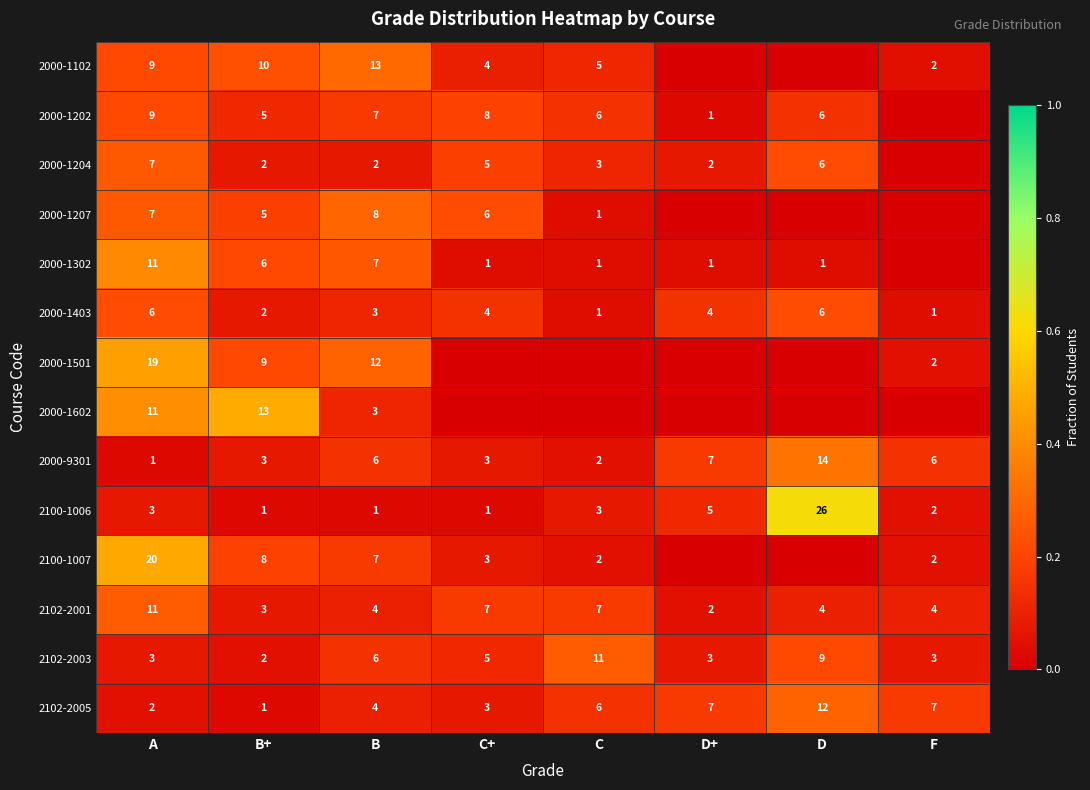

What is the highest value of the 2000-1403 series?

6